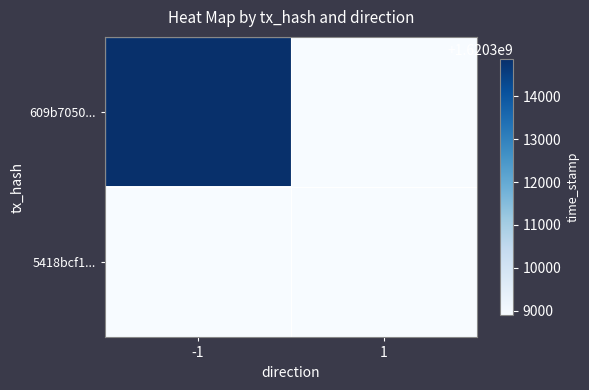

List the series in order of their peak value, lowest first.

5418bcf1..., 609b7050...